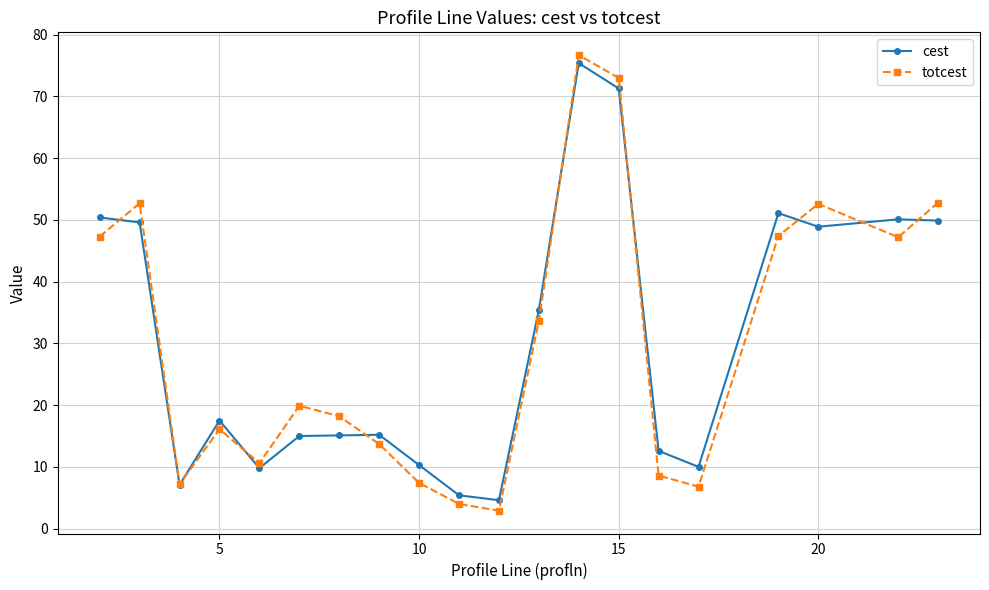

Which series has the largest range (max minus min)?

totcest